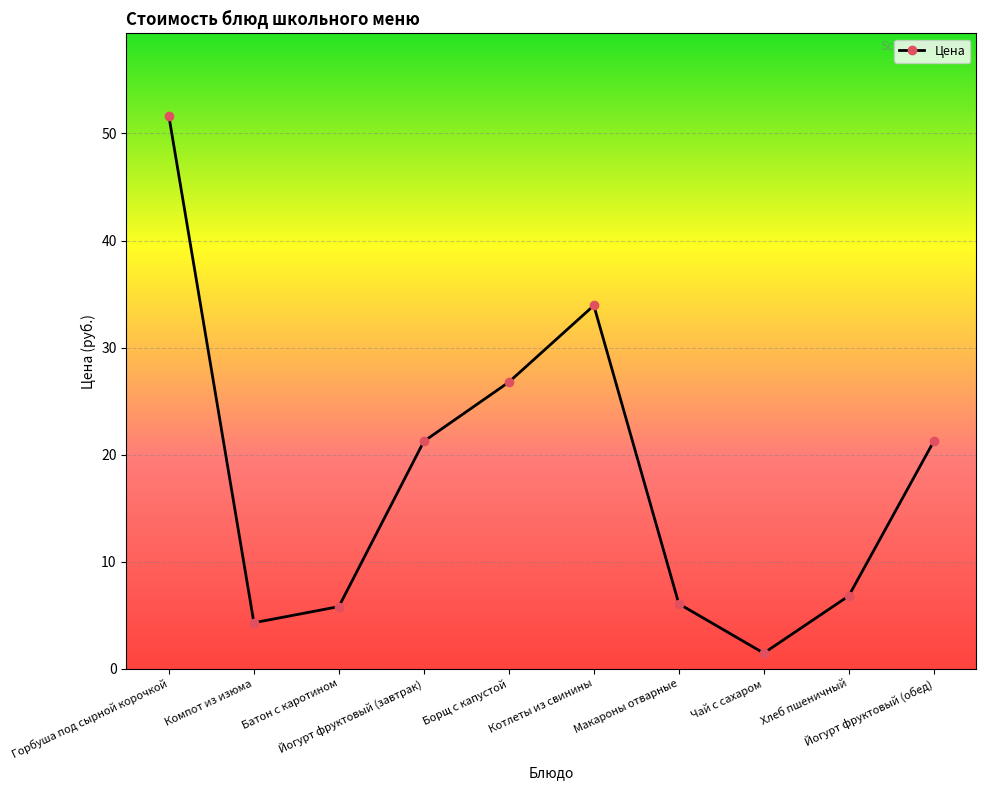

What is the average value?

17.9